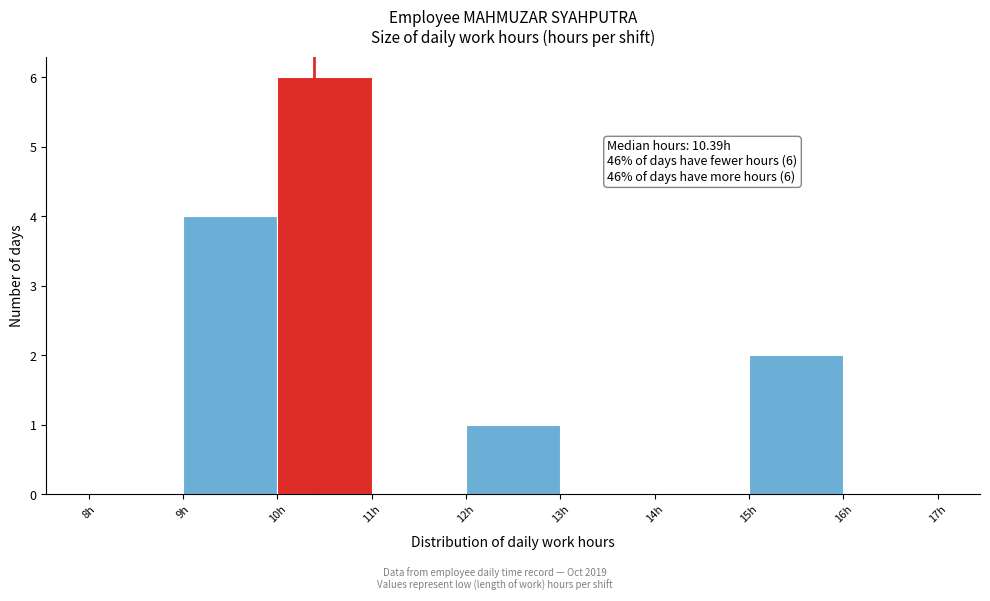

Over which range of the x-axis is the bar tallest?

10 to 11